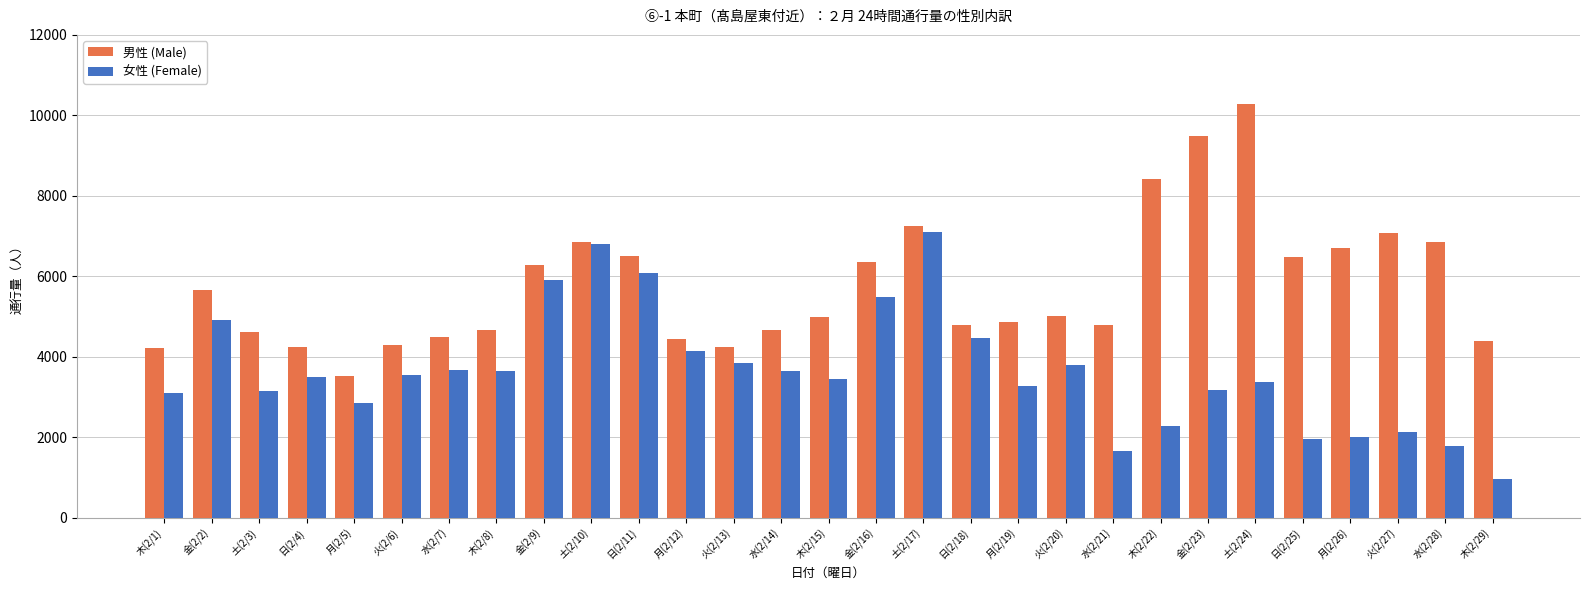

What is the highest value of the 男性 (Male) series?

10294